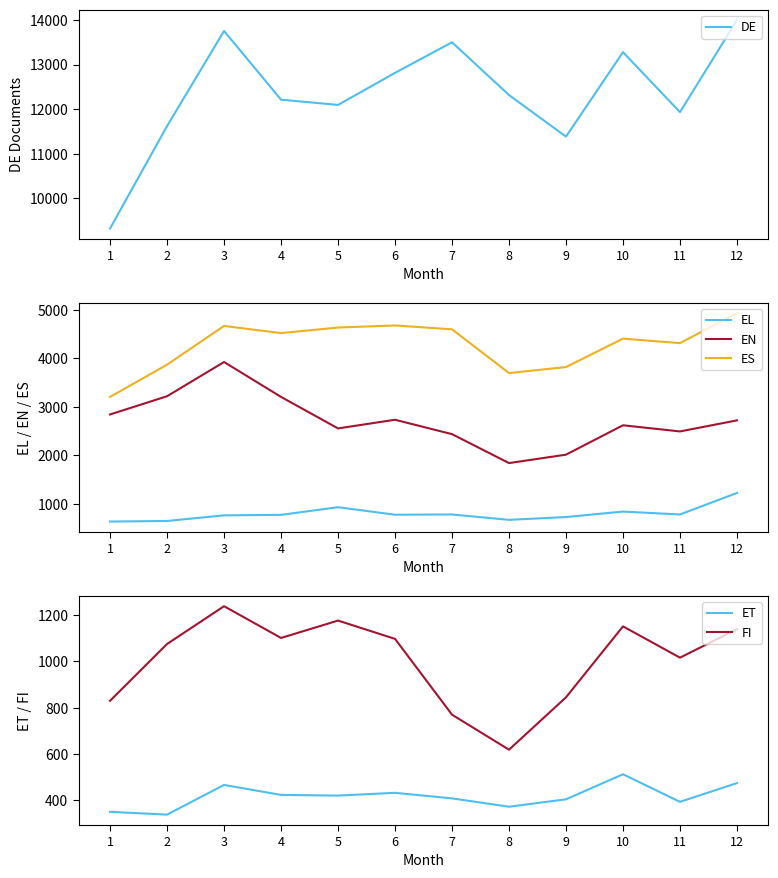

Which series has the largest range (max minus min)?

DE